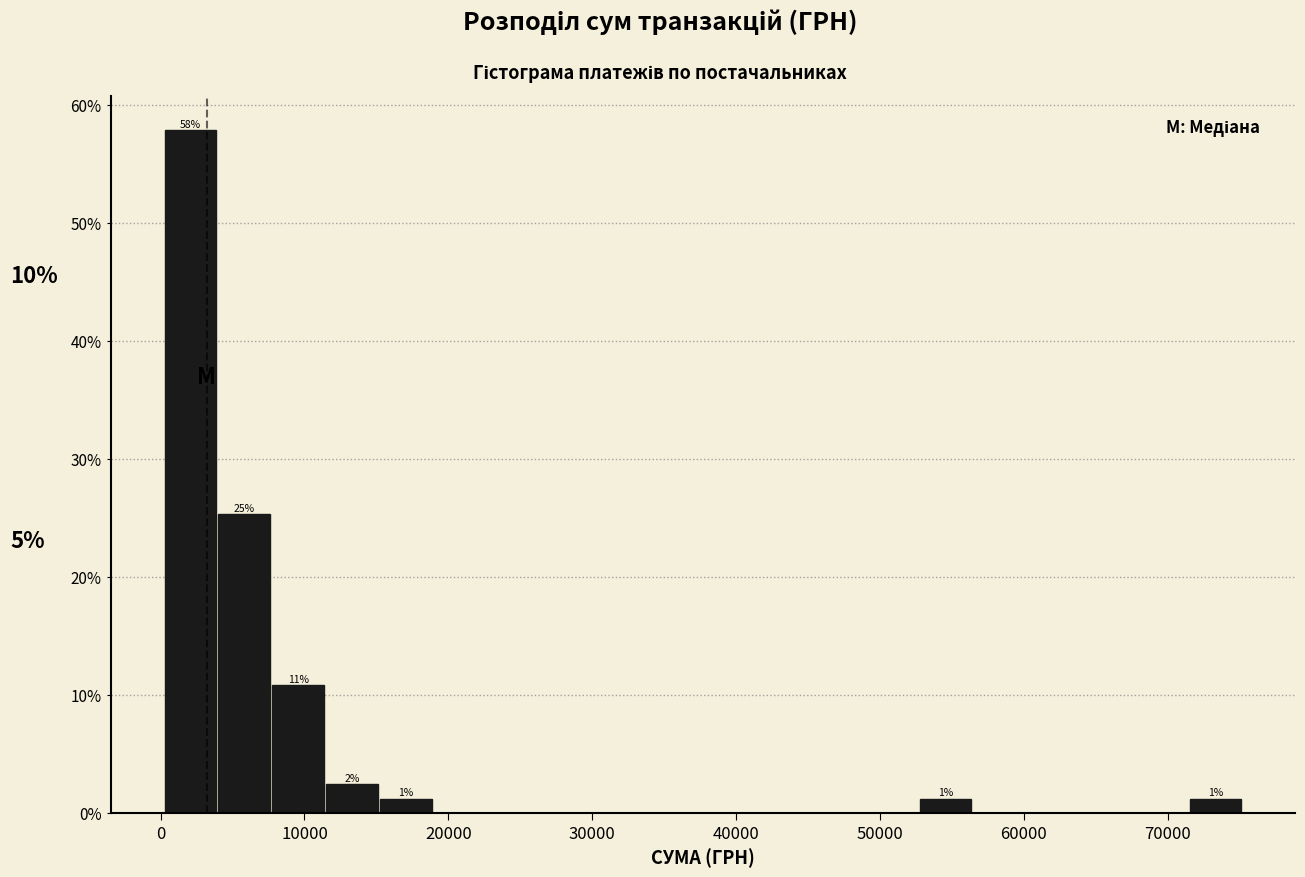

Read against the x-axis, roughly where is the centre of the tallest bar?

2000